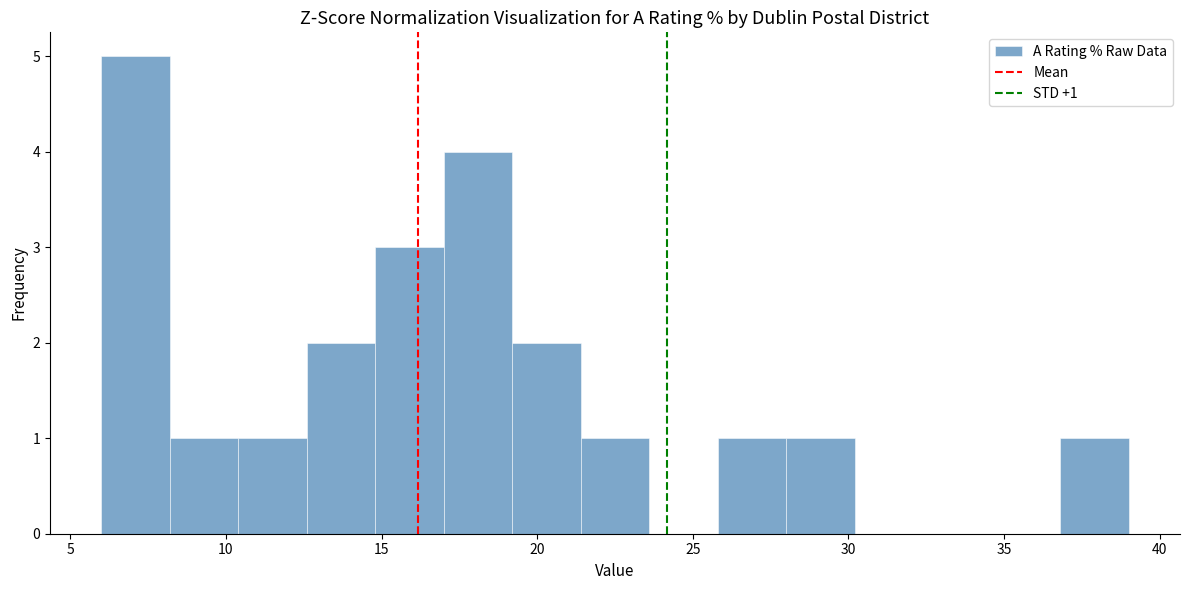

Which range on the x-axis has the tallest bar?

6.0 to 8.2